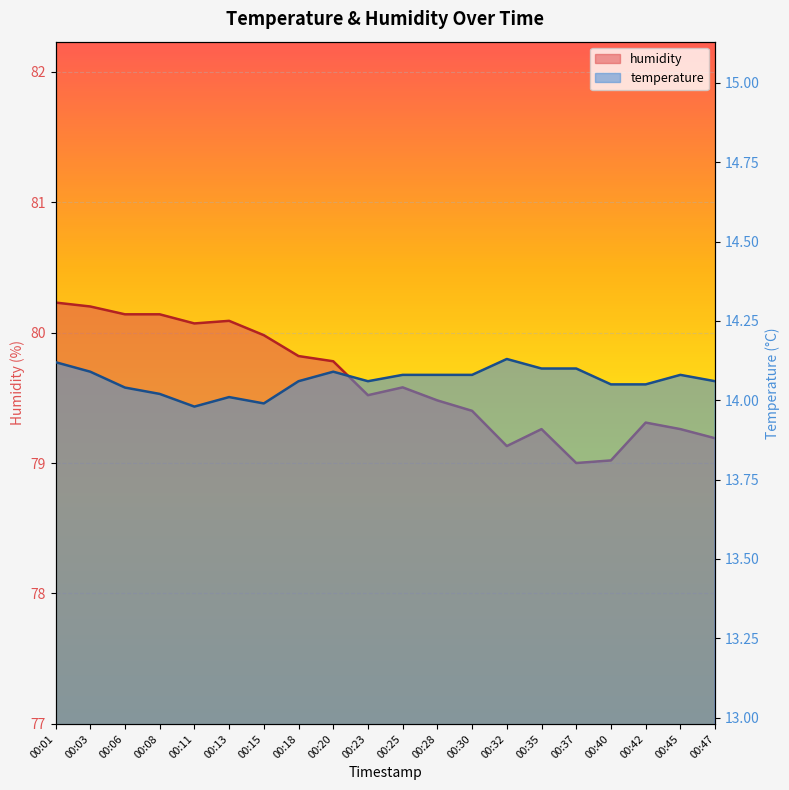

What is the value of the humidity point at the 16th from the left?

79.0